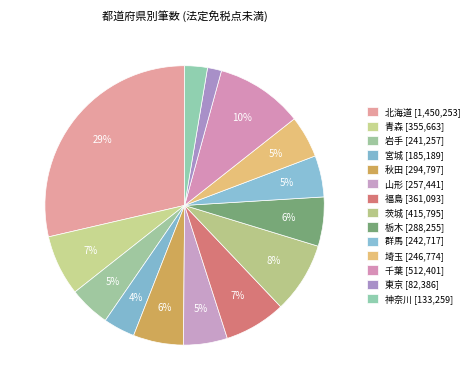

How many segments does this pie chart have?

14